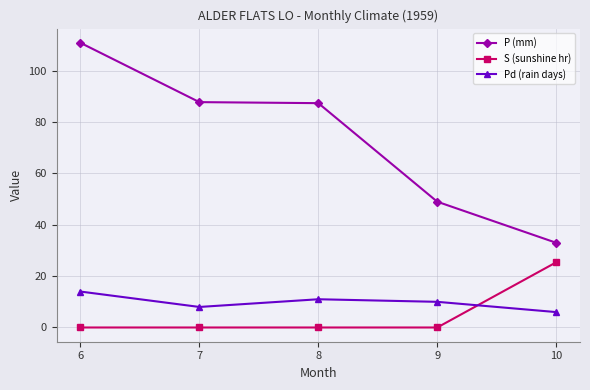

How many intersections are there between Pd (rain days) and S (sunshine hr)?

1